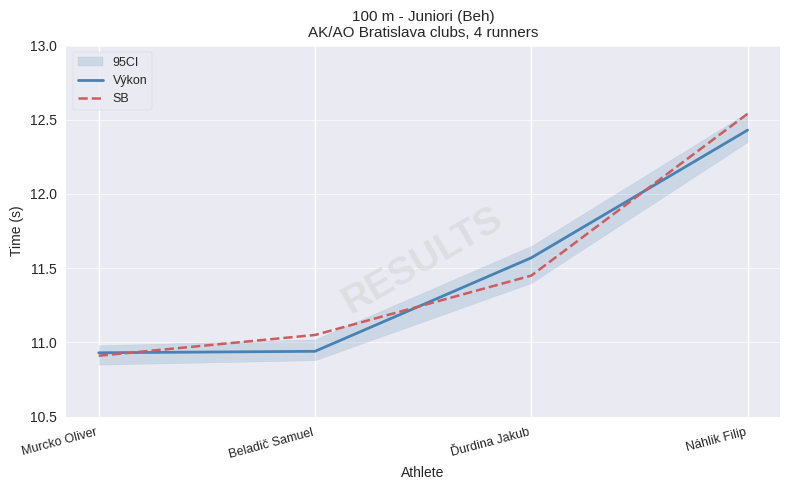

After their last crossing, which series has the higher values: SB or Výkon?

SB